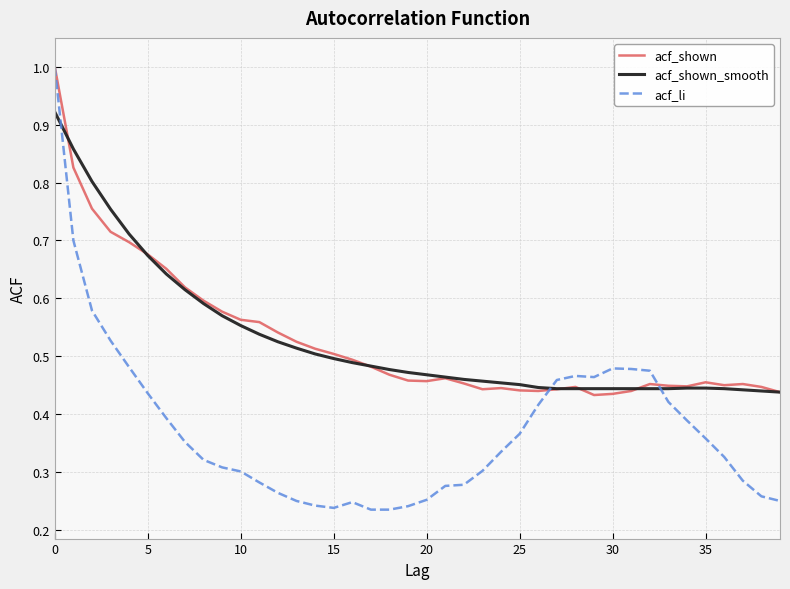

What is the maximum value shown in the chart?

1.0